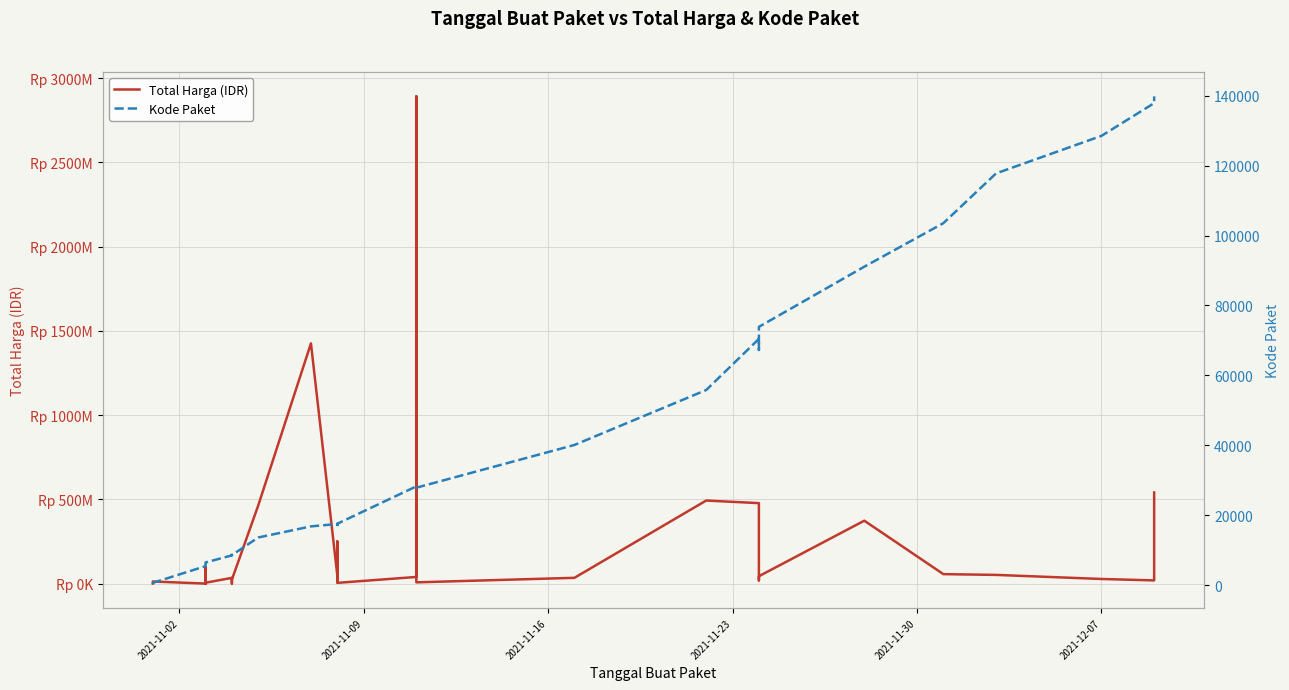

Which series has the largest range (max minus min)?

Total Harga (IDR)